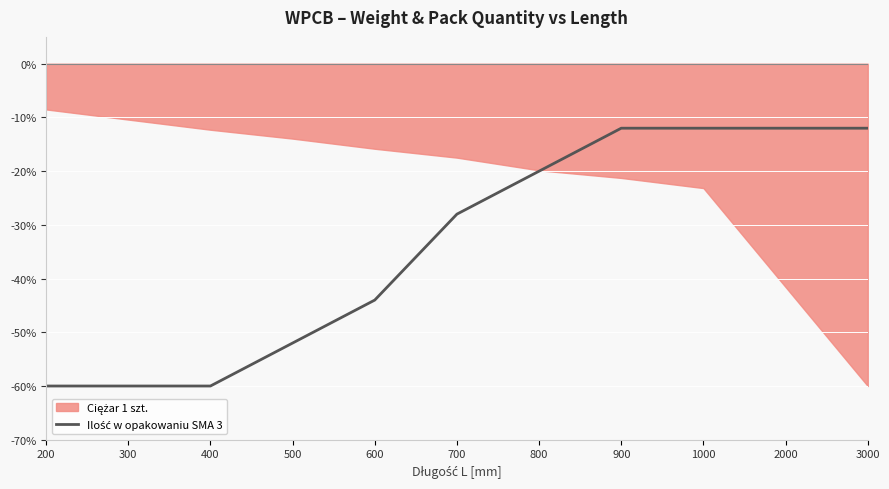

Count the values in the range -60 to -12.

11